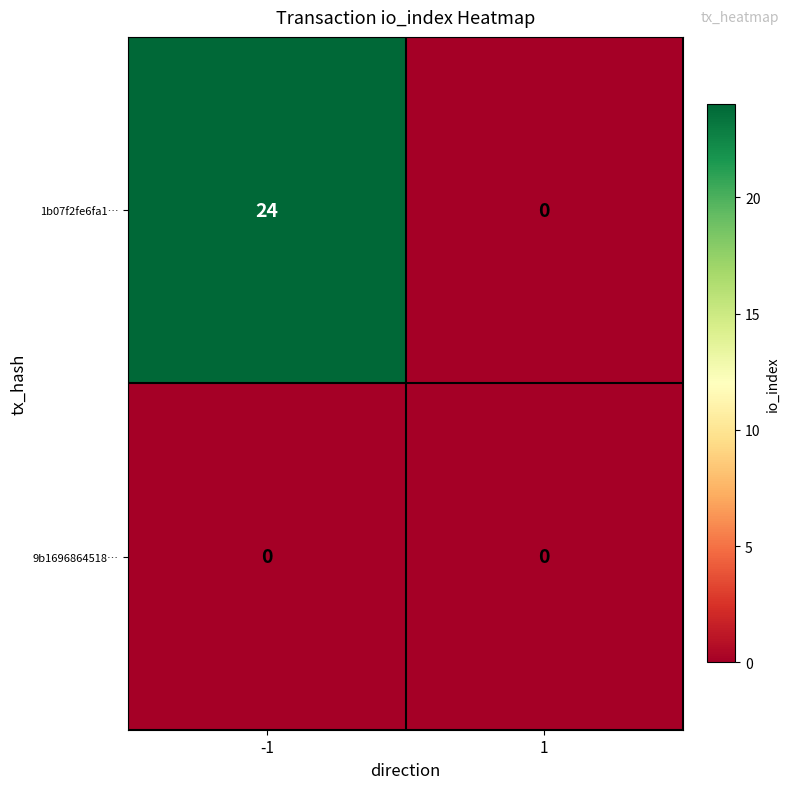

Which series has the largest total across all categories?

1b07f2fe6fa1…